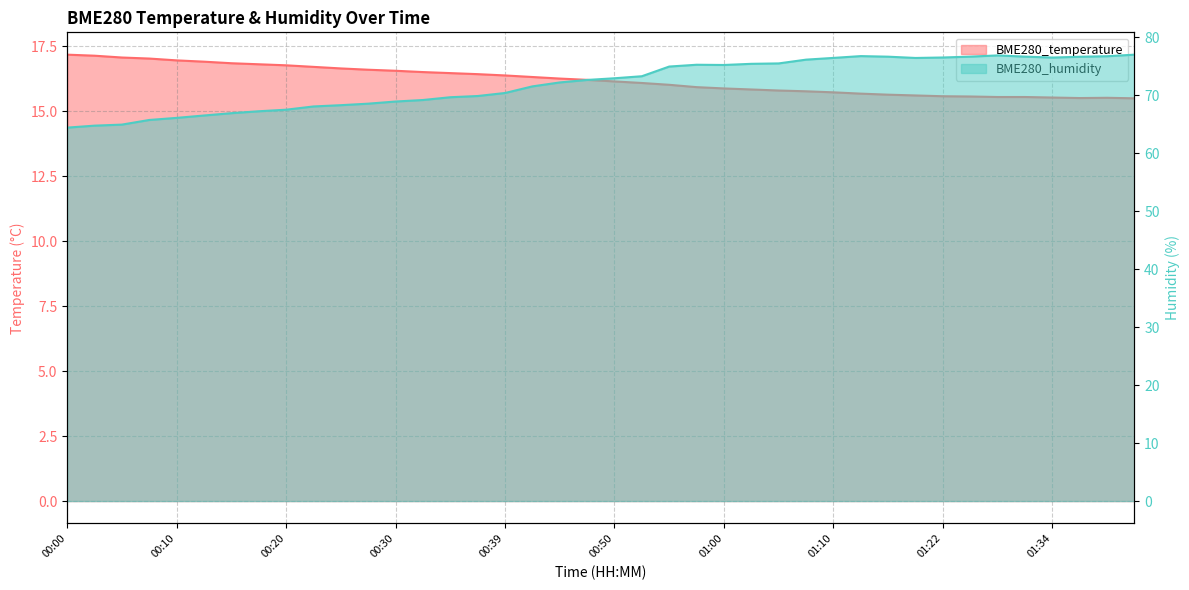

At how many categories does at least one series exceed 31?

40